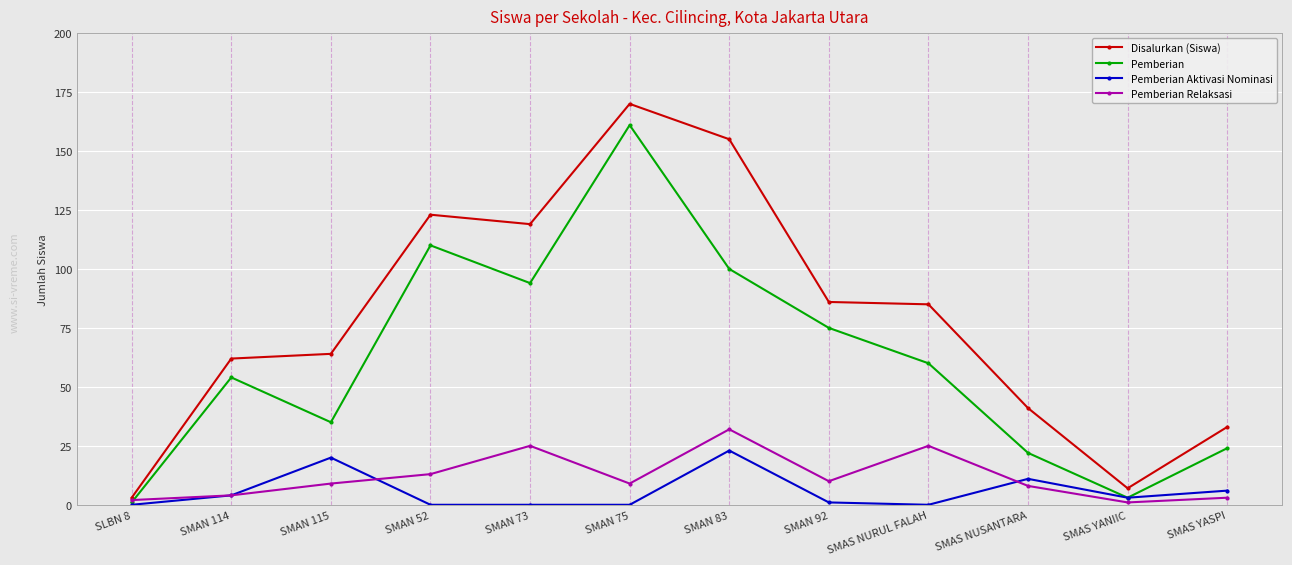

The value of Pemberian Relaksasi at SMAS YANIIC is 1. True or false?

True